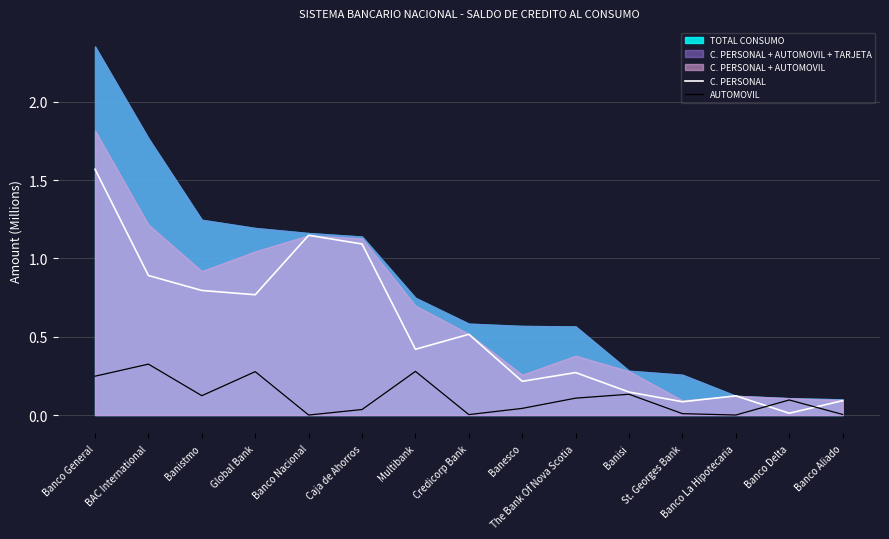

What is the label of the 2nd point from the right?

Banco Delta